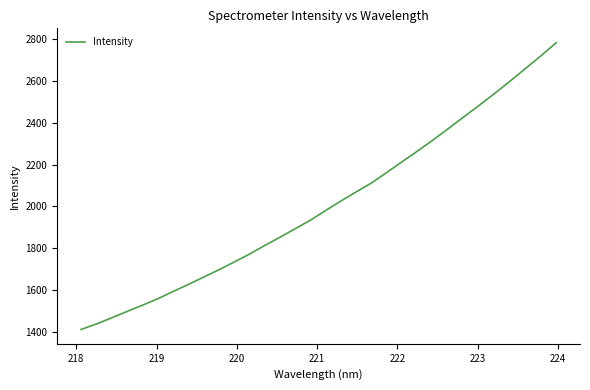

What is the greatest value displayed?

2780.8